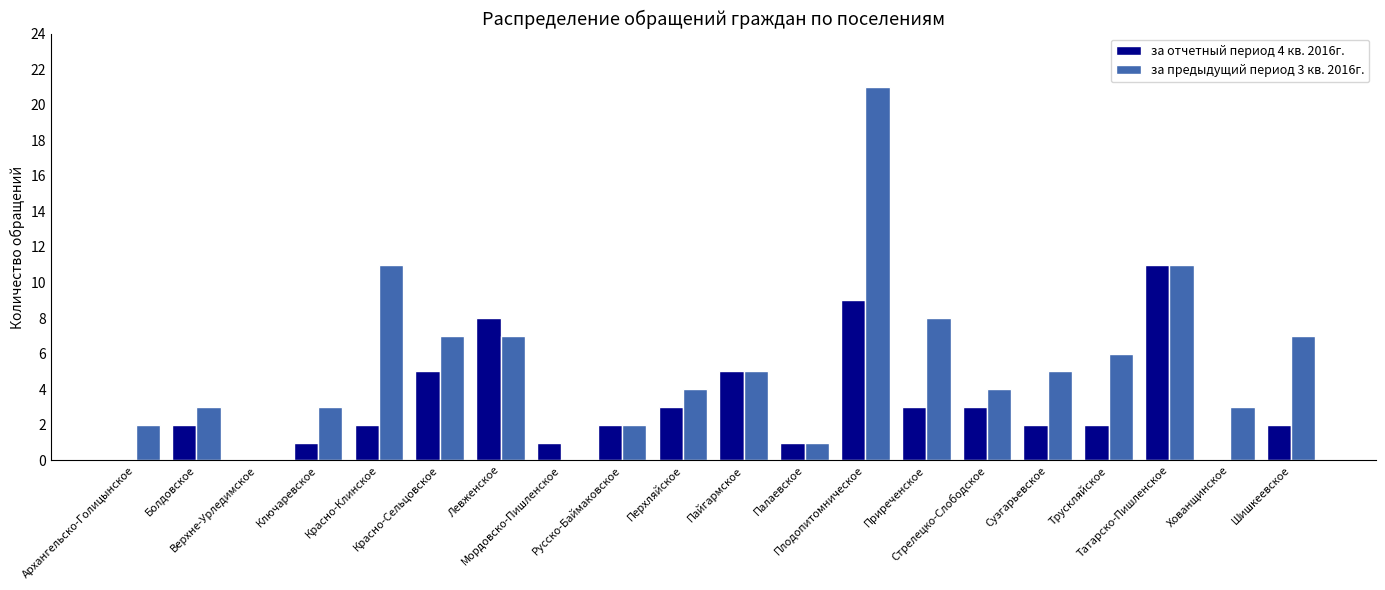

At which category is the sum across all series the highest?

Плодопитомническое